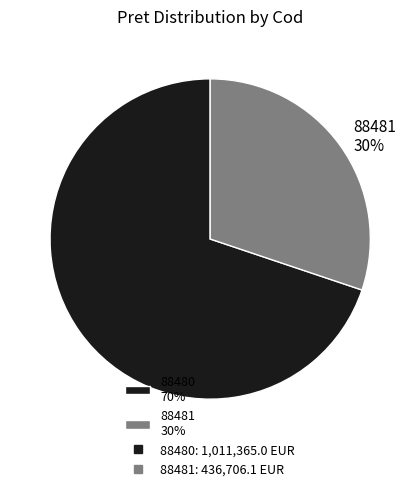

To the nearest percent, what percentage of the pie is 88481?

30%